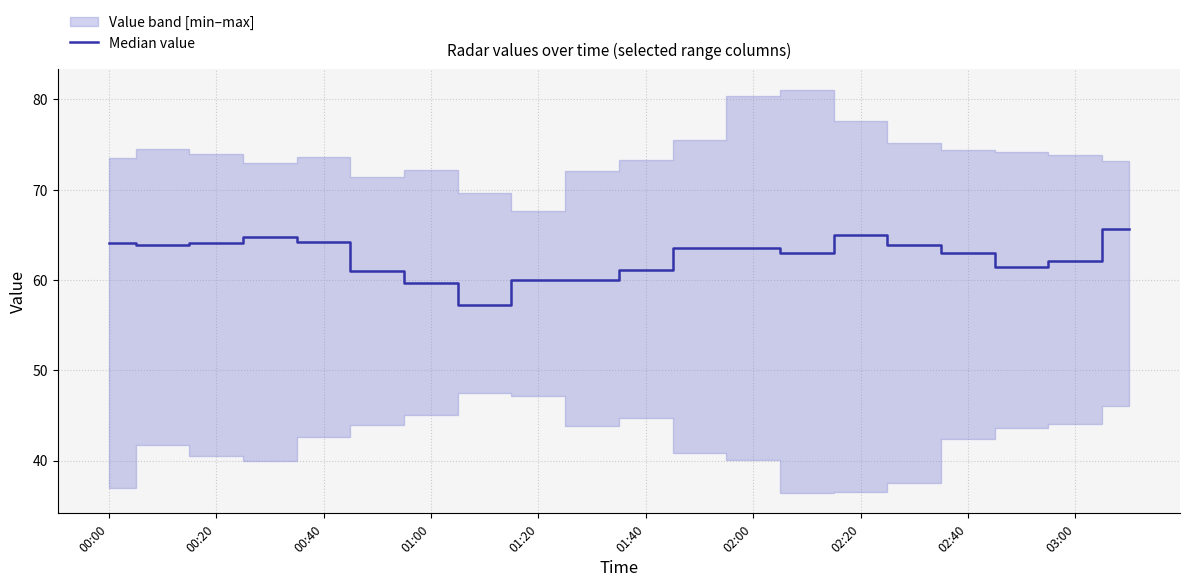

What is the sum of the values at 17 and 10?

122.5